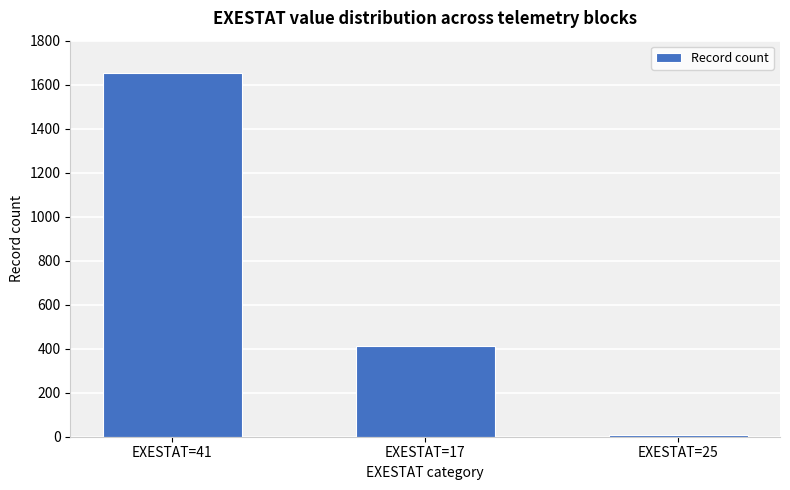

Where is the data nearest to the value 830?

EXESTAT=17